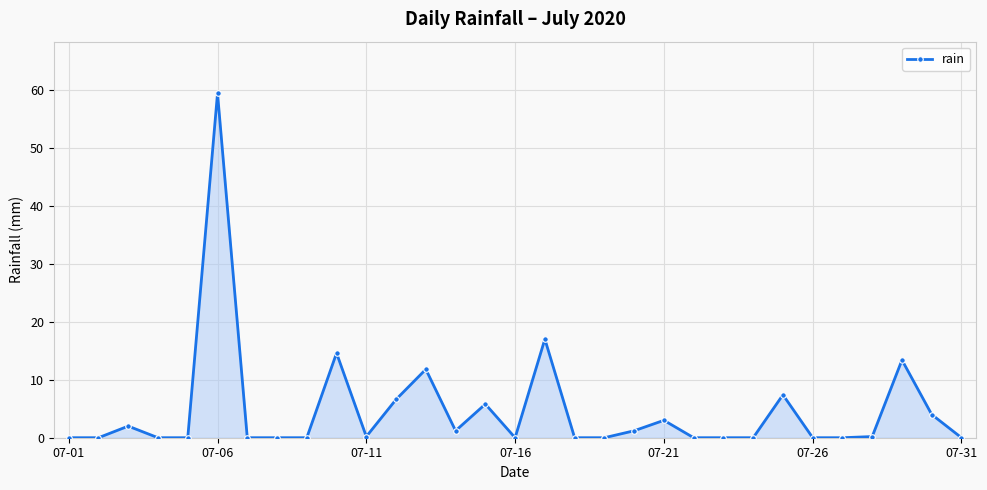

What is the difference between the maximum and minimum values?

59.4